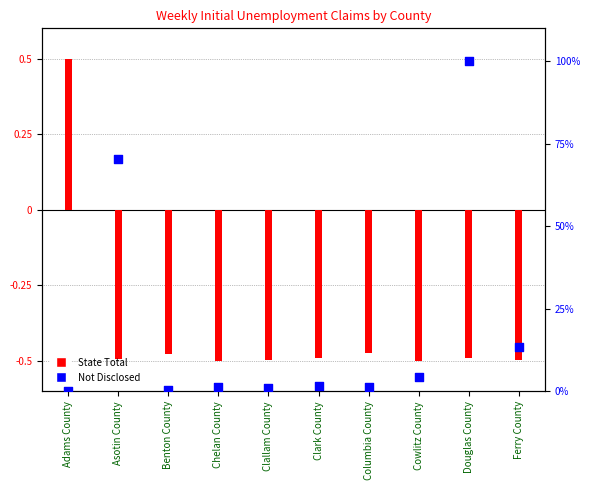

Which series reaches the minimum Y coordinate?

State Total